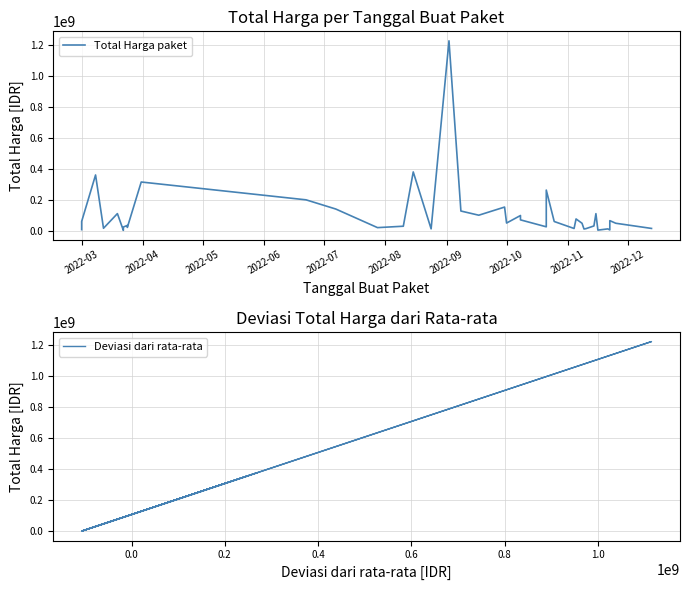

What is the label of the 36th point from the right?

2022-07